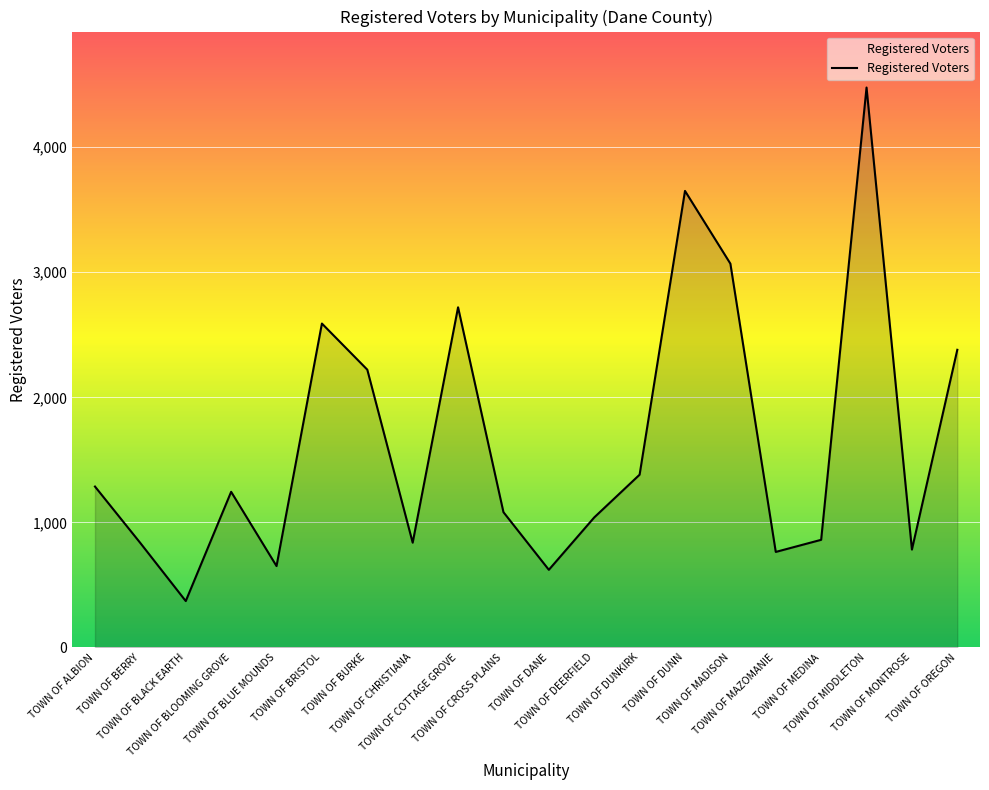

Where does the data first go above 1244?

TOWN OF ALBION